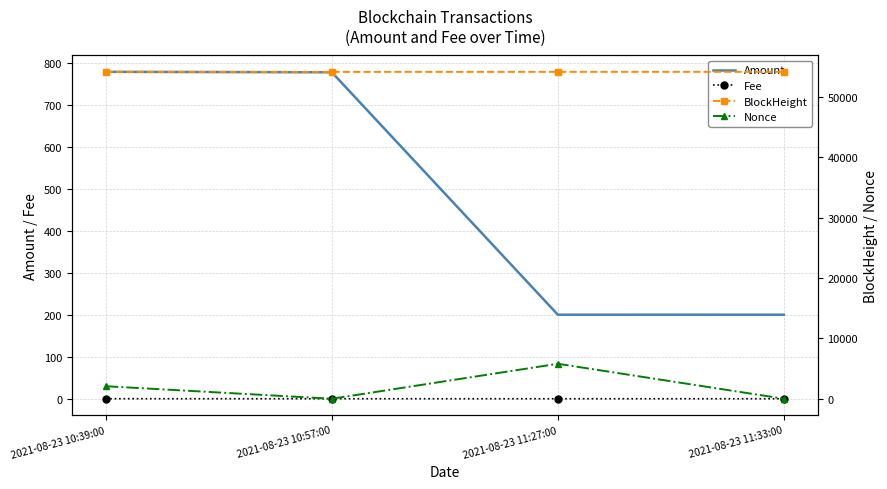

Which series has the largest total across all categories?

BlockHeight